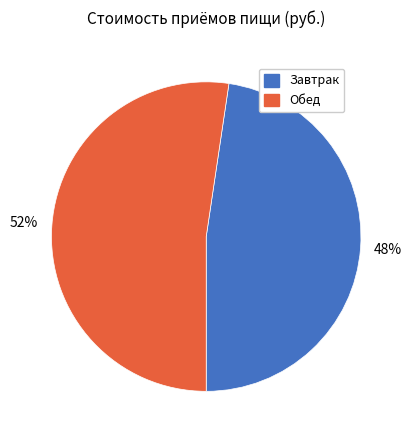

Which slice is the largest?

Обед